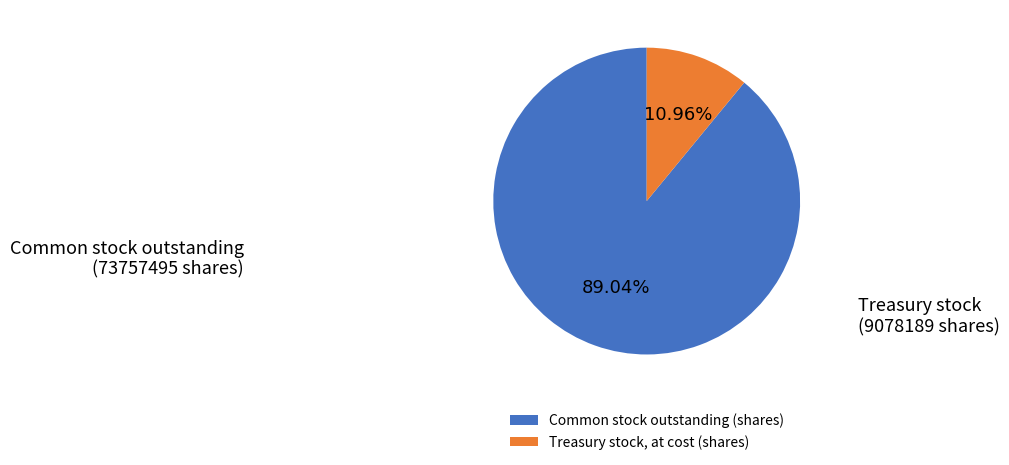

What percentage is the Common stock outstanding (shares) slice, to the nearest percent?

89%